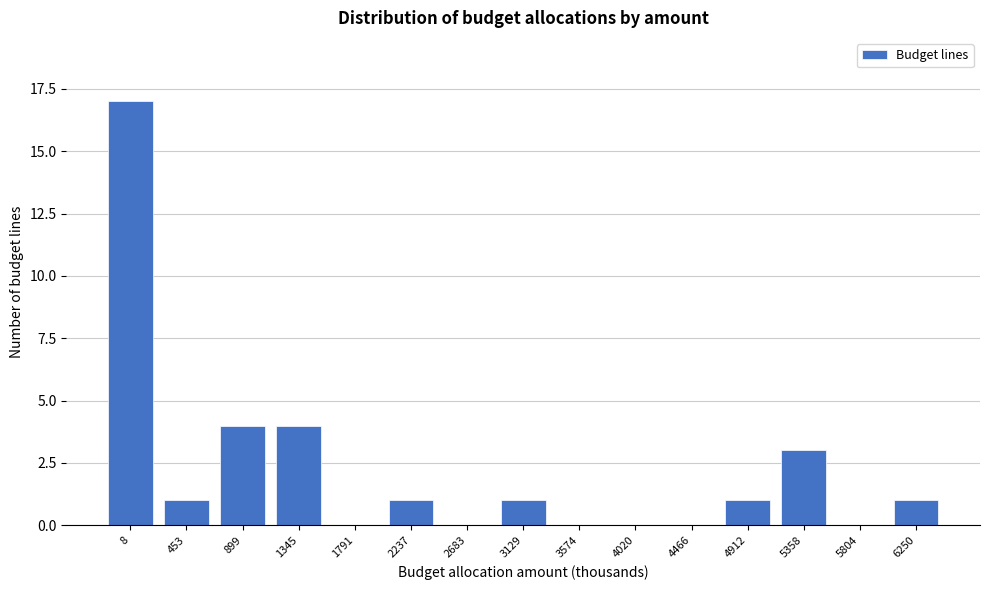

Reading right to left, extract all data points from this chart.

6250=1	5804=0	5358=3	4912=1	4466=0	4020=0	3574=0	3129=1	2683=0	2237=1	1791=0	1345=4	899=4	453=1	8=17